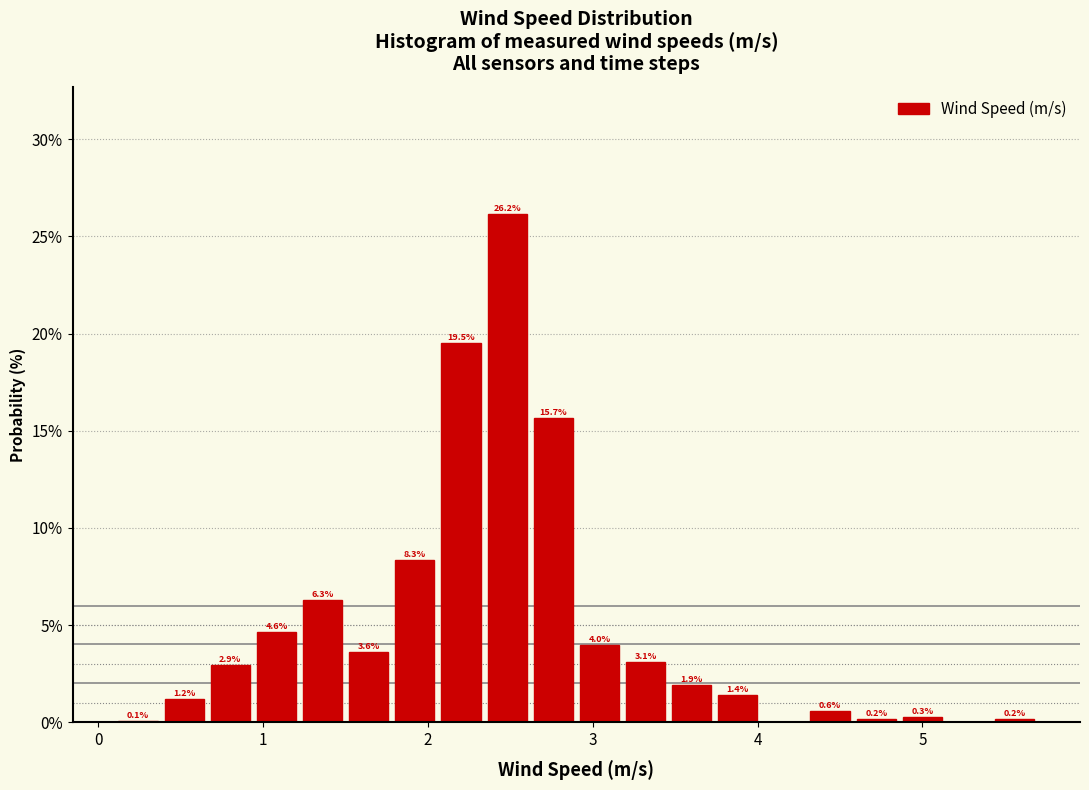

Around what value on the x-axis is the tallest bar? Give the approximate position of its centre, as read against the axis.

2.5